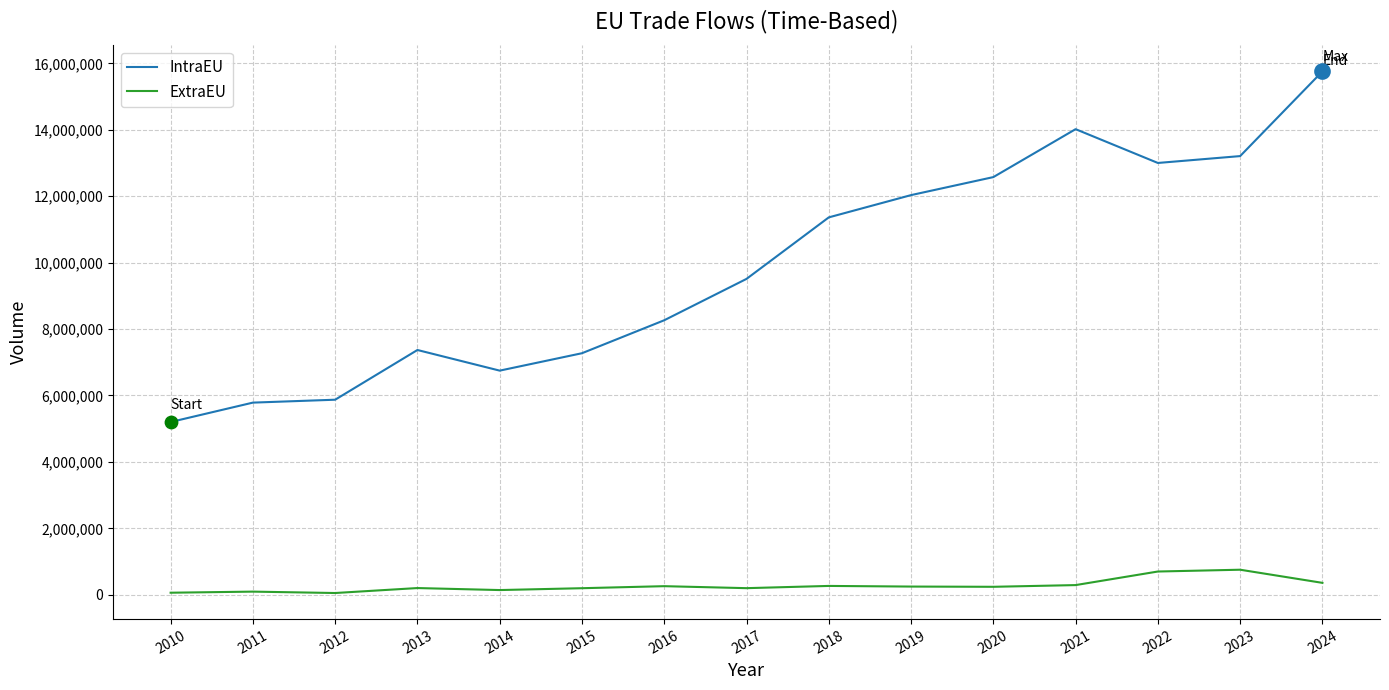

Which series has the largest total across all categories?

IntraEU